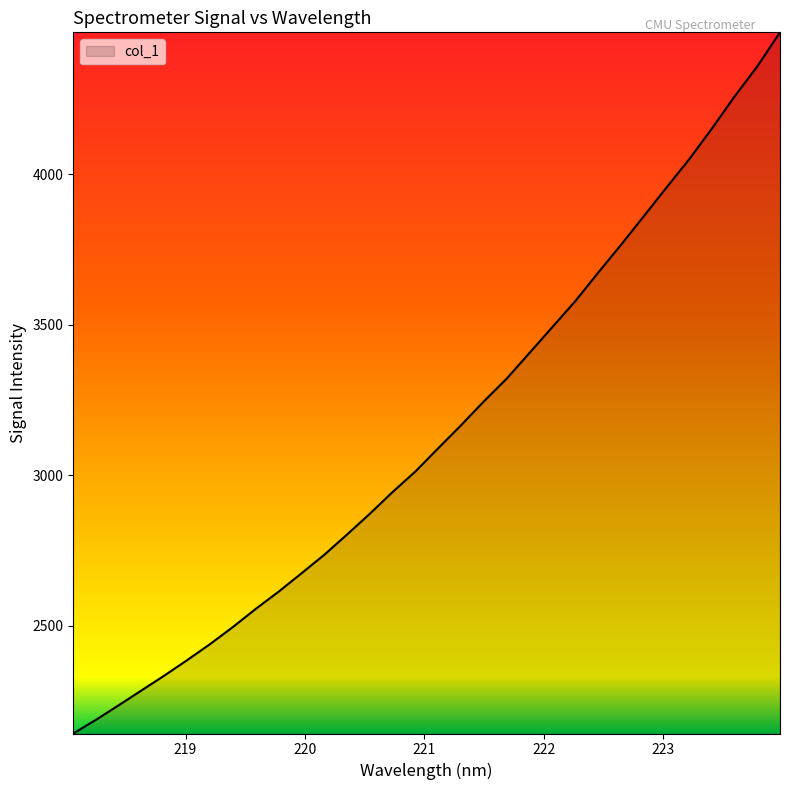

What is the greatest value displayed?

4472.1